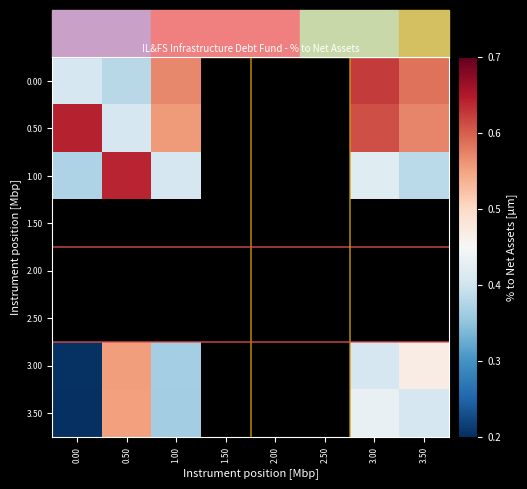

Between 1.50 and 3.50, which is larger?

3.50